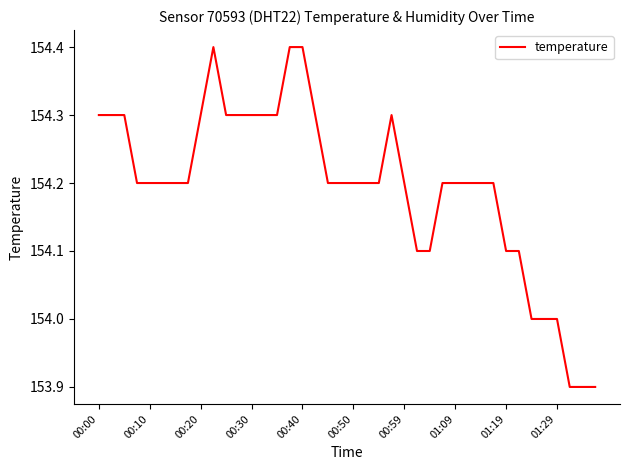

What is the average value?

154.2